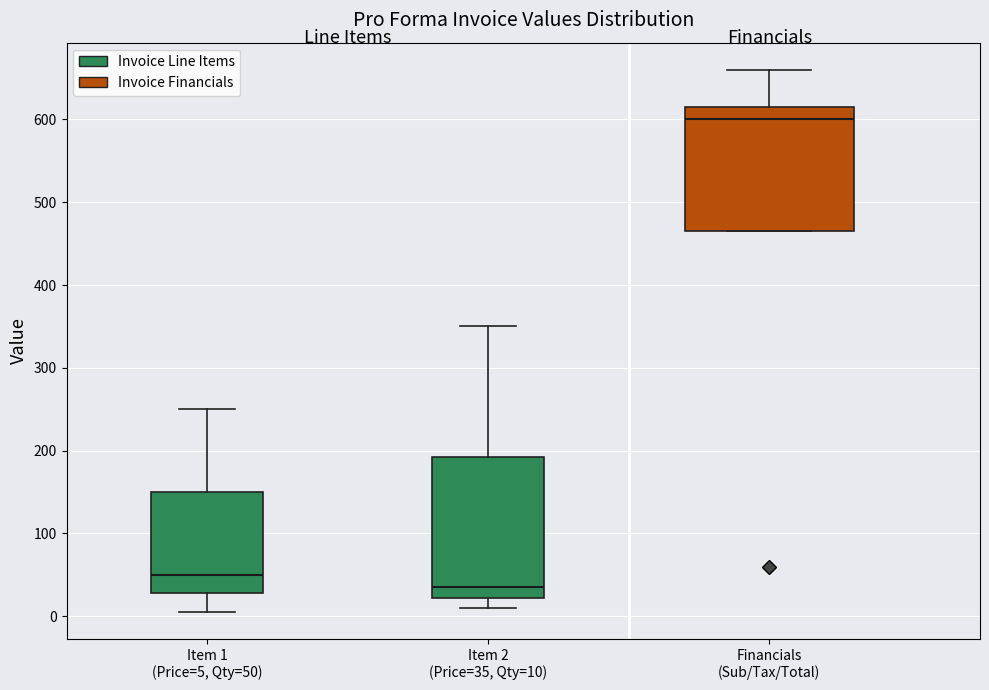

Reading left to right, read every box against the y-axis: the position of its median line, the range the box covers, and the ends of its whiskers. The values are not printed on the chart, so give them approximately, as read against the axis.

Item 1 (Price=5, Qty=50): median 50, box 30 to 150, whiskers 10 to 250
Item 2 (Price=35, Qty=10): median 40, box 20 to 190, whiskers 10 to 350
Financials (Sub/Tax/Total): median 600, box 470 to 620, whiskers 470 to 660